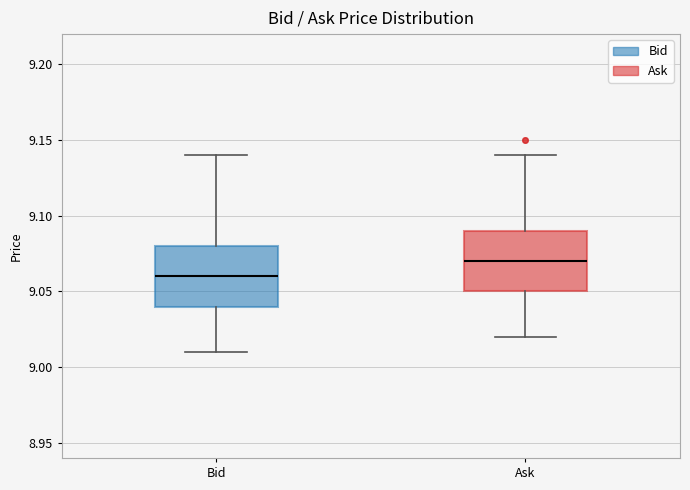

Reading left to right, transcribe this box plot: for each box, give where its median line is, the range the box spans, and where its two whiskers end, as read against the y-axis. The values are not printed on the chart, so give them approximately, as read against the axis.

Bid: median 9.06, box 9.04 to 9.08, whiskers 9.01 to 9.14
Ask: median 9.07, box 9.05 to 9.09, whiskers 9.02 to 9.14